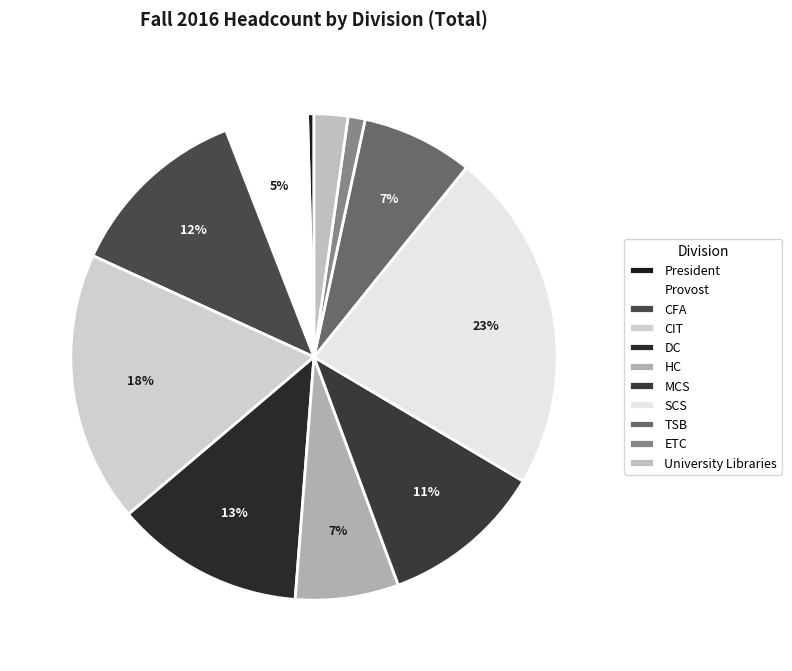

Is there a majority slice in this chart?

No